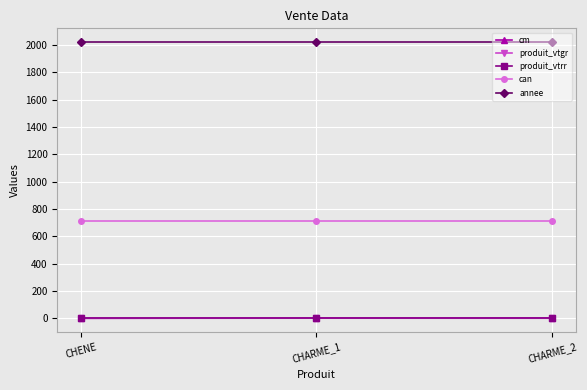

What are all the series names shown in the legend?

cm, produit_vtgr, produit_vtrr, can, annee